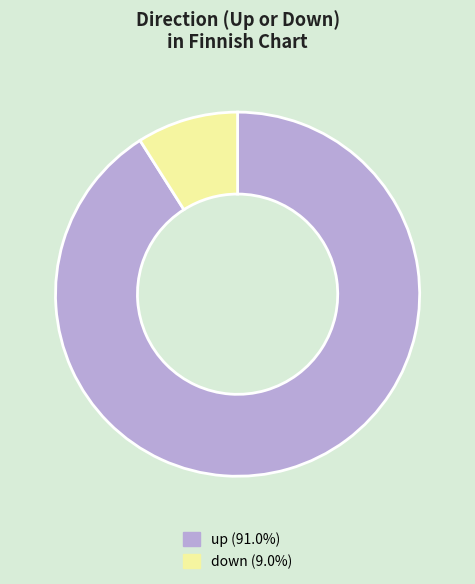

Does down (9.0%) represent more than half of the total?

No